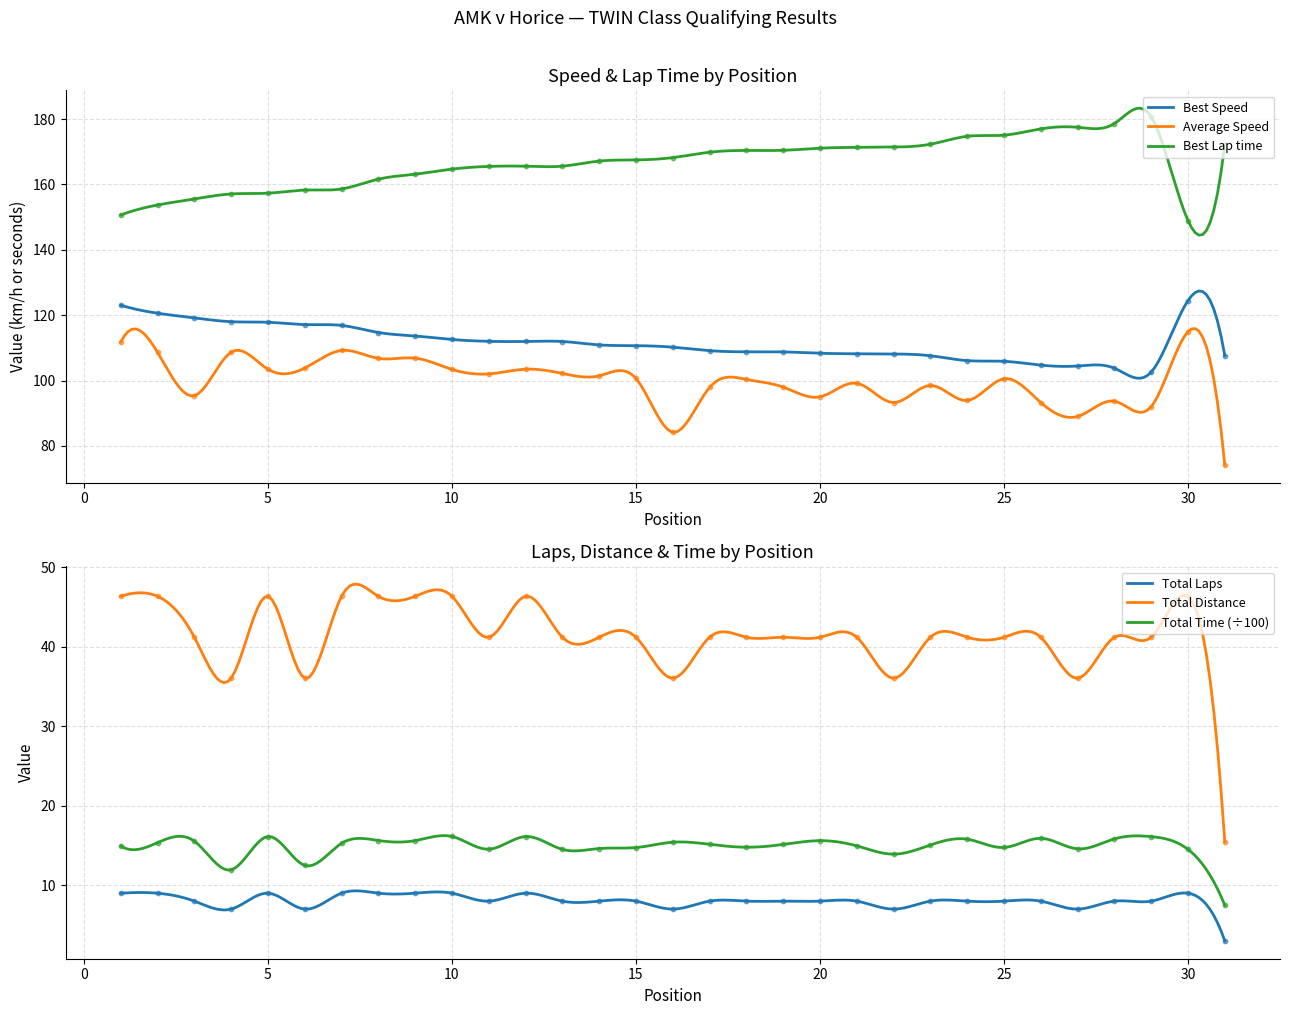

What is the total value across all series at 19?

441.6